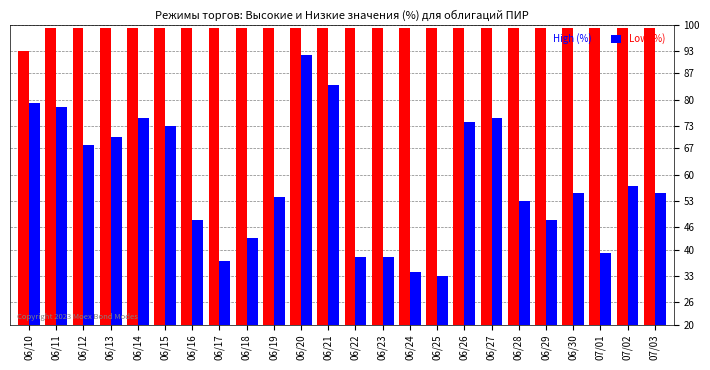

At which label is Low (%) closest to 62?

07/02